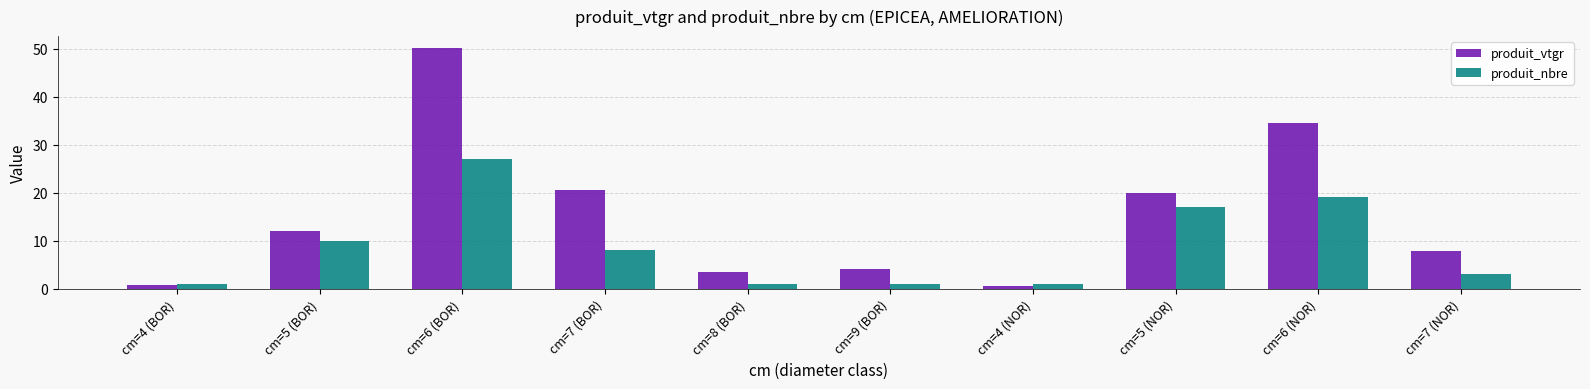

List the series in order of their overall mean, highest first.

produit_vtgr, produit_nbre